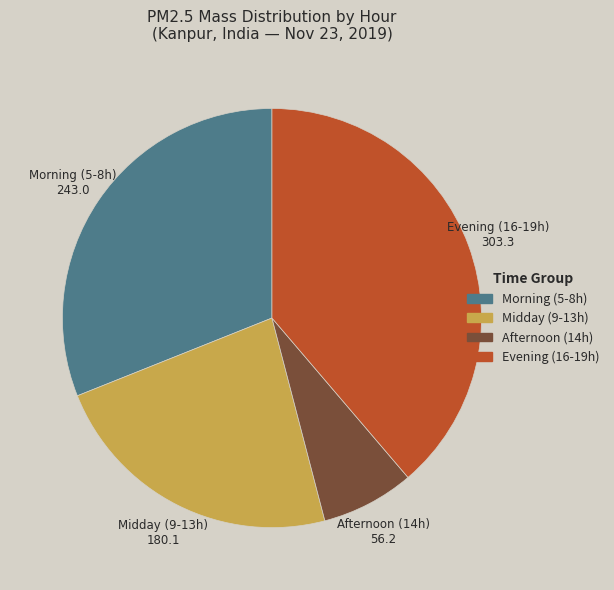

Is there a majority slice in this chart?

No